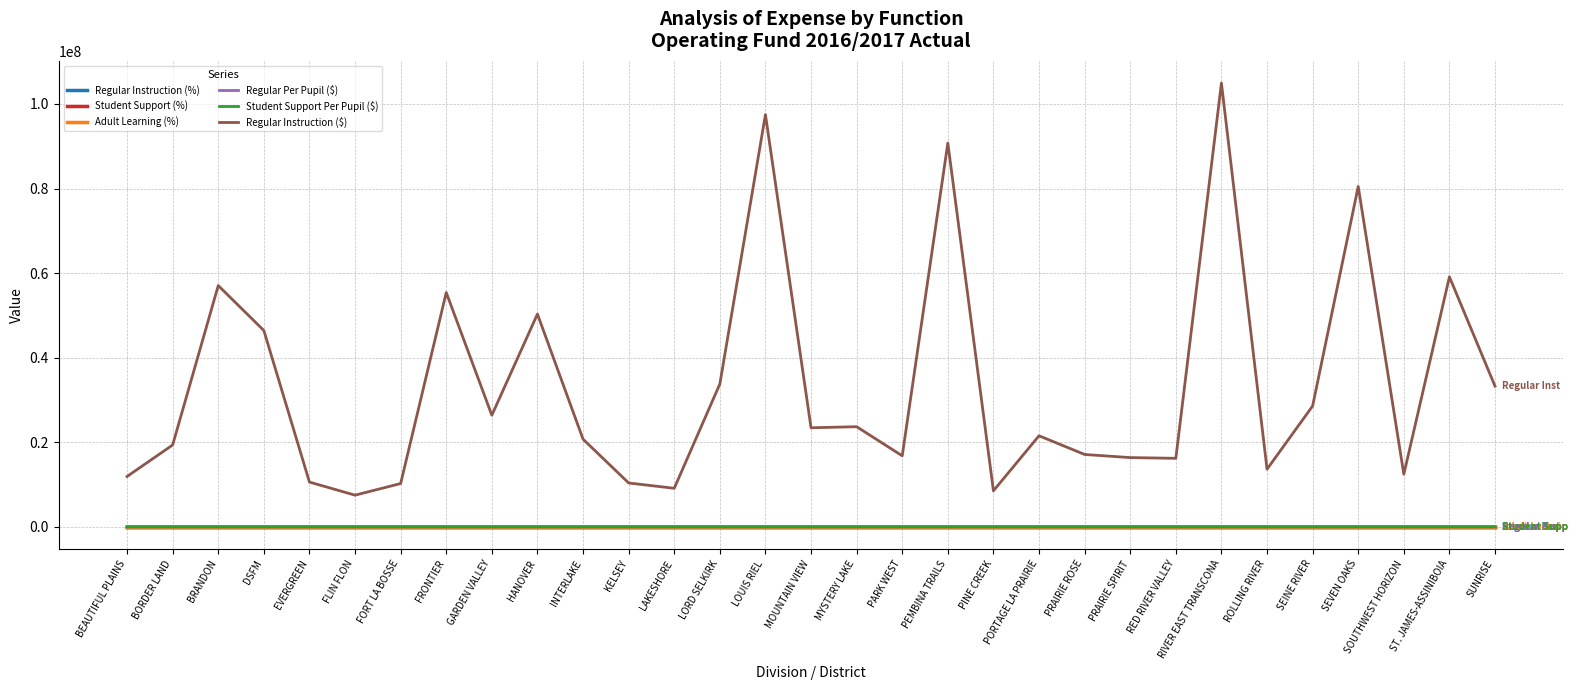

What are all the series names shown in the legend?

Regular Instruction (%), Student Support (%), Adult Learning (%), Regular Per Pupil ($), Student Support Per Pupil ($), Regular Instruction ($)